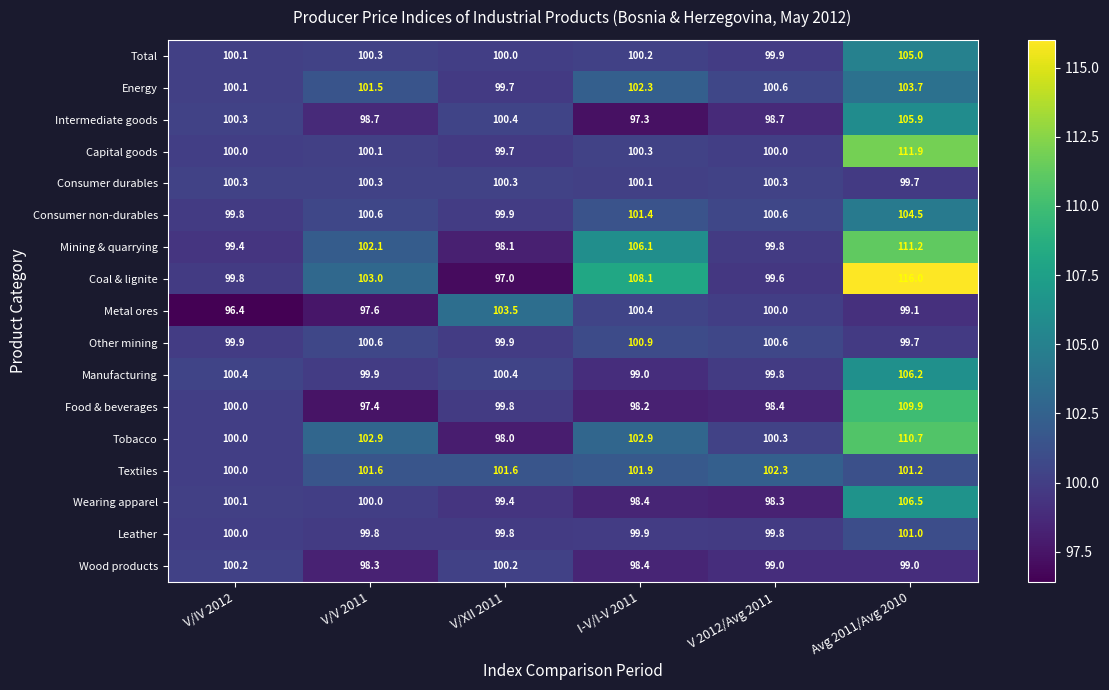

How many distinct data groups are displayed?

17